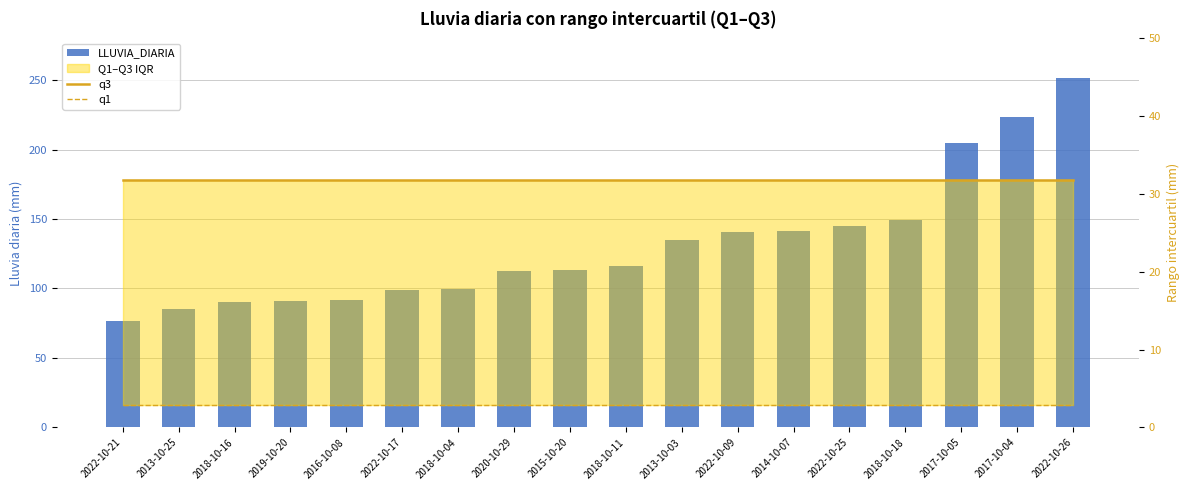

List the series in order of their overall mean, lowest first.

q1, q3, LLUVIA_DIARIA